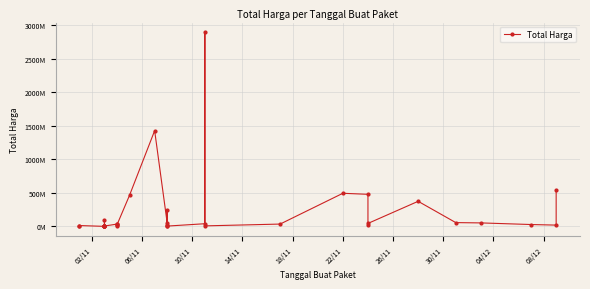

Is it true that the value at 22 is 896736256?

False